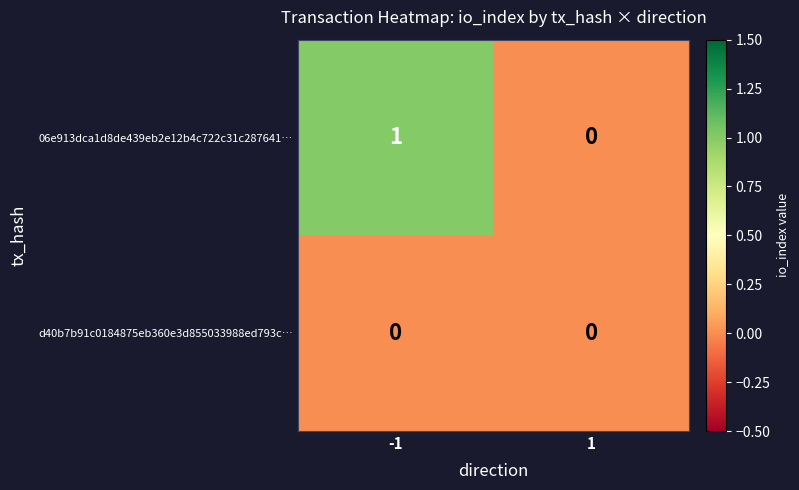

Which category has the highest value across all series?

-1